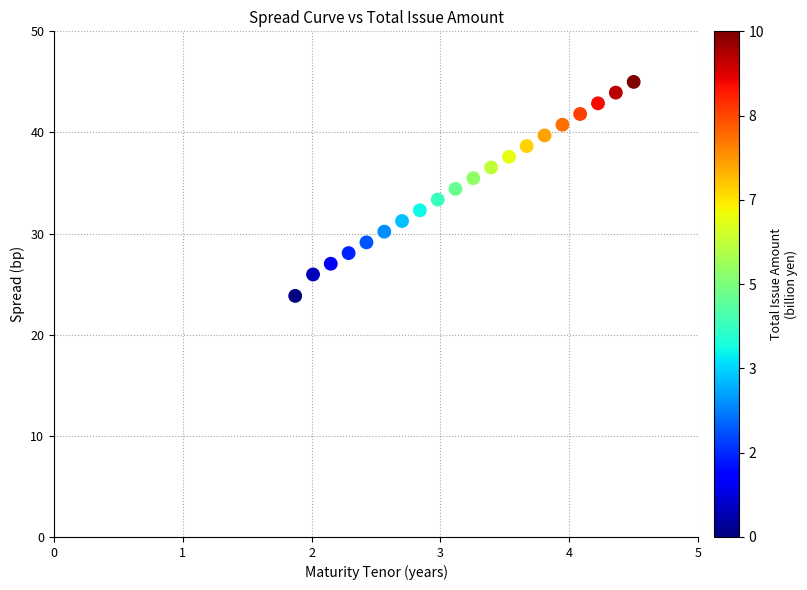

List the coordinates of all points as (Y, X) pairs, reading left to right.

(23.8, 1.9)  (26.0, 2.0)  (27.0, 2.1)  (28.1, 2.3)  (29.1, 2.4)  (30.2, 2.6)  (31.2, 2.7)  (32.3, 2.8)  (33.4, 3.0)  (34.4, 3.1)  (35.5, 3.3)  (36.5, 3.4)  (37.6, 3.5)  (38.7, 3.7)  (39.7, 3.8)  (40.8, 3.9)  (41.8, 4.1)  (42.9, 4.2)  (43.9, 4.4)  (45.0, 4.5)